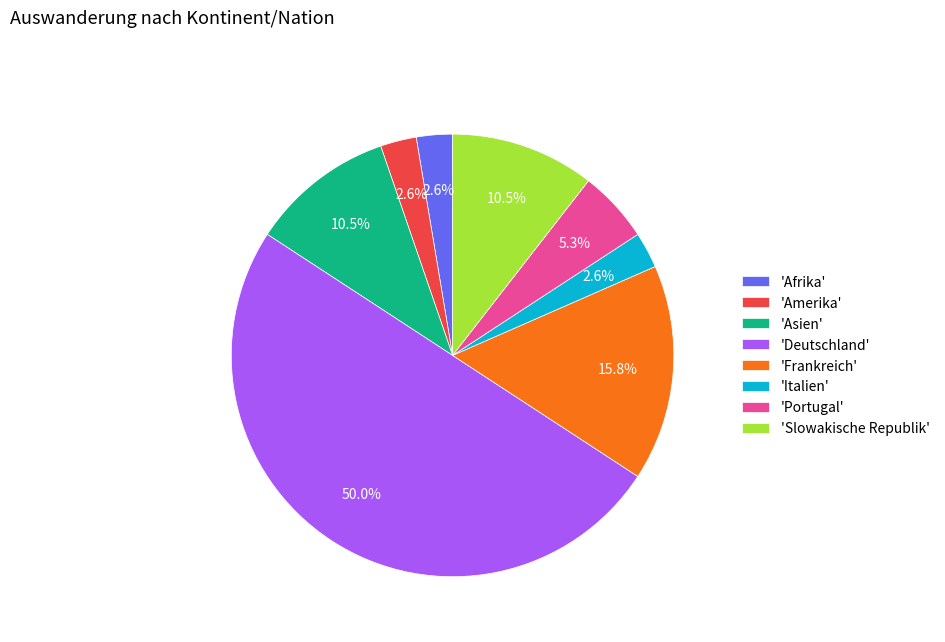

Between 'Portugal' and 'Frankreich', which is larger?

'Frankreich'